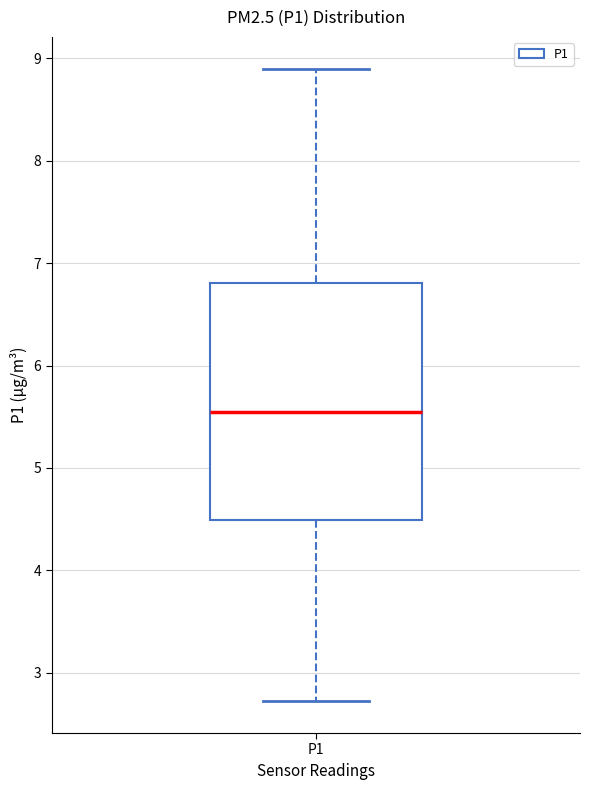

Read this box plot against the y-axis: the position of the median line, the range covered by the box, and the ends of both whiskers. The values are not printed on the chart, so give them approximately, as read against the axis.

median 5.6, box 4.5 to 6.8, whiskers 2.7 to 8.9